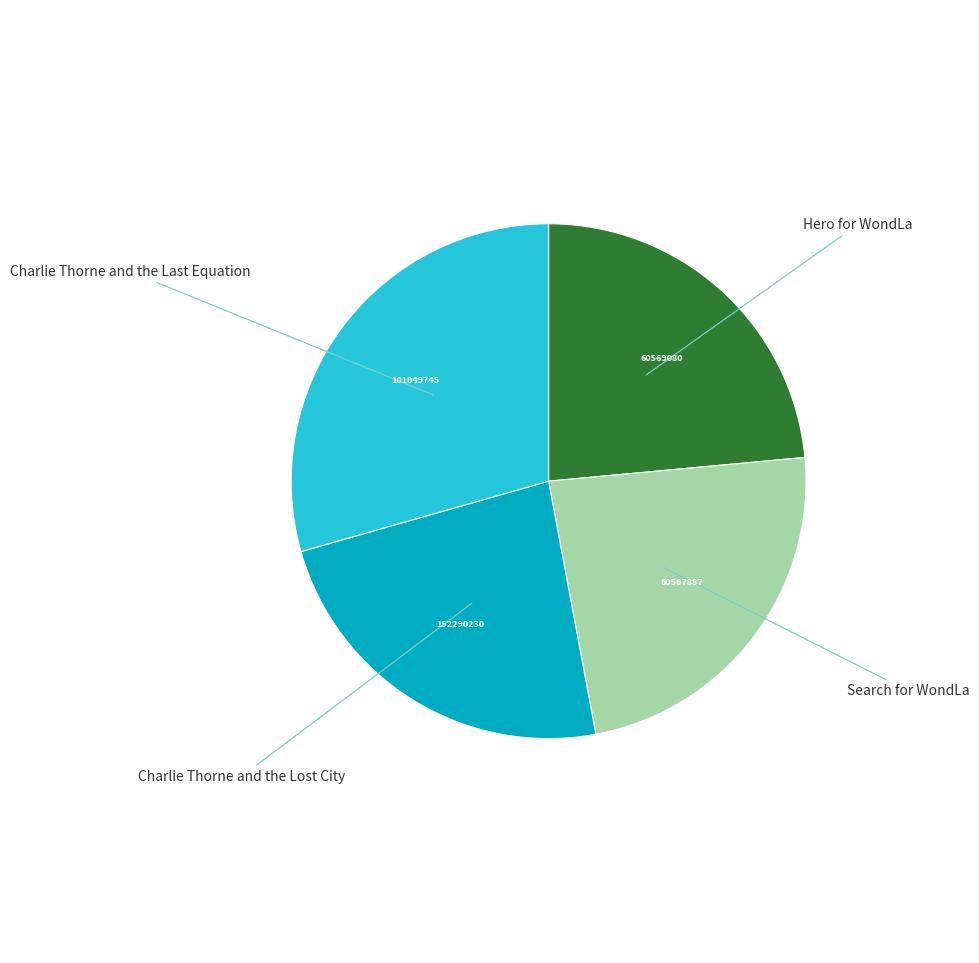

Is there a majority slice in this chart?

No